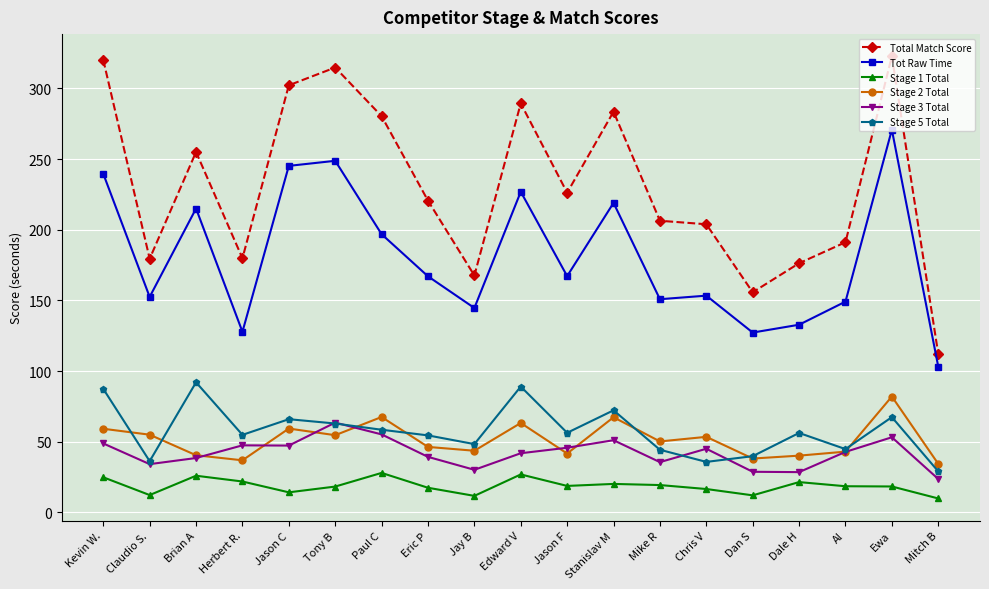

What is the difference between the maximum and minimum values in the Stage 1 Total series?

18.1